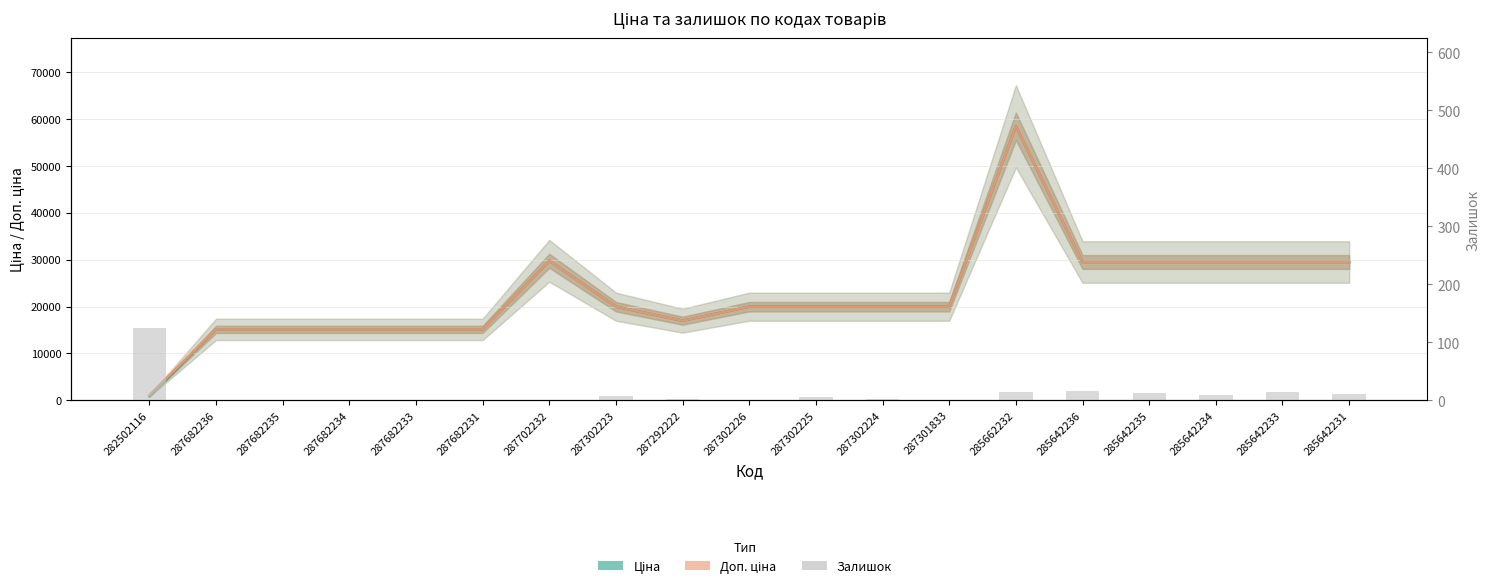

Read the Ціна value at 287301833.

19964.2